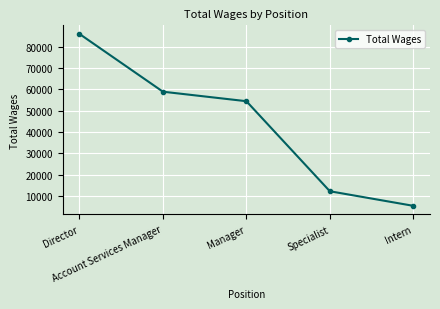

Count the number of categories in the chart.

5